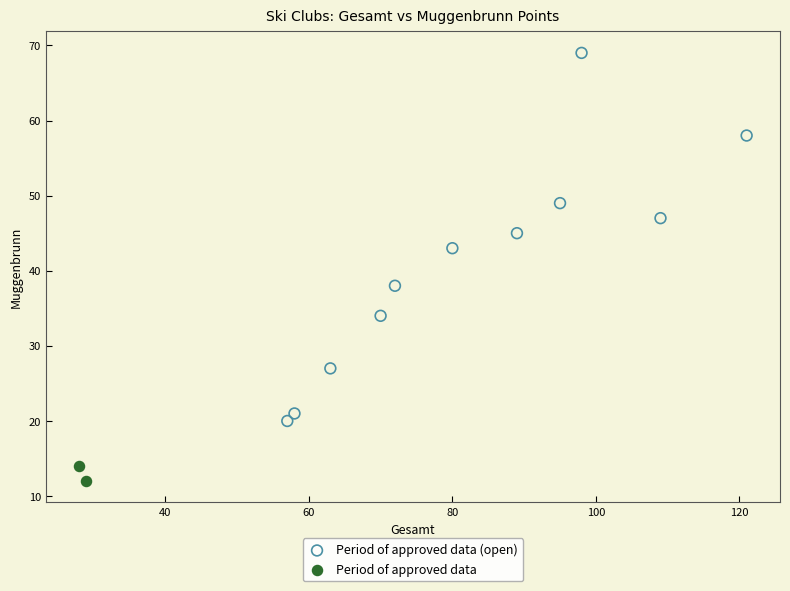

Which series contains the lowest Y value?

Period of approved data